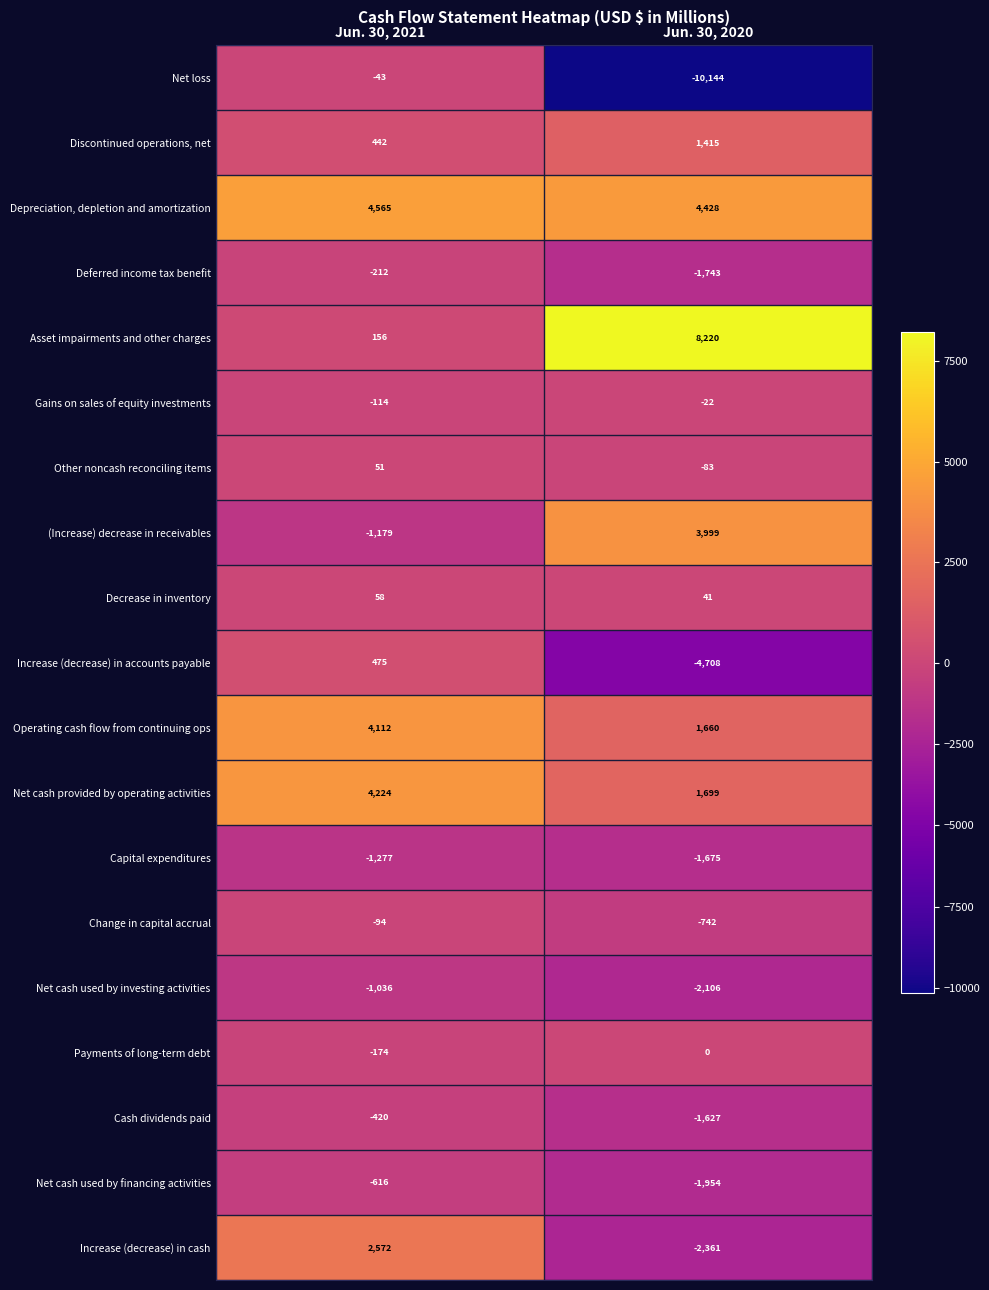

At which category does the chart reach its peak across all series?

Jun. 30, 2020